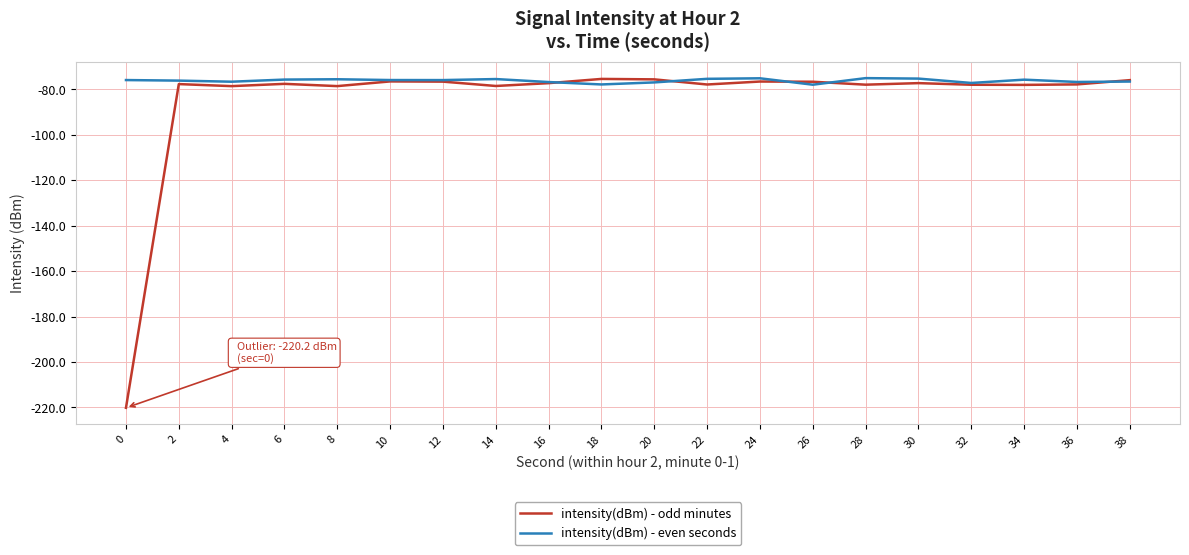

List the series in order of their overall mean, highest first.

intensity(dBm) - even seconds, intensity(dBm) - odd minutes